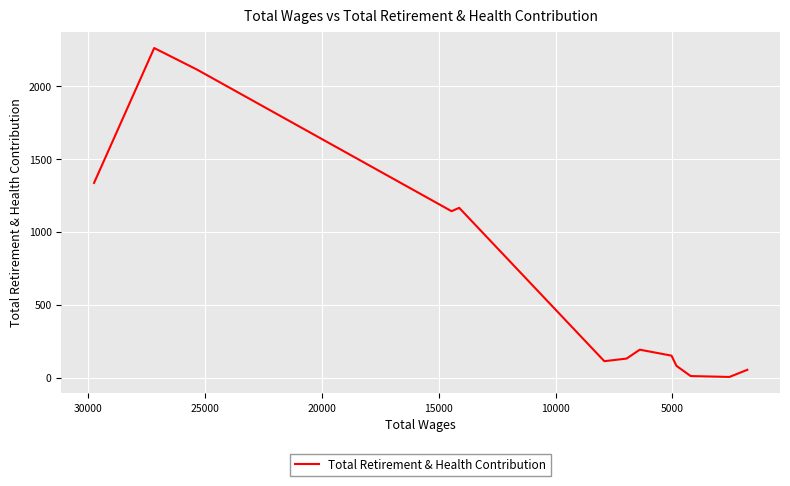

What is the difference between the maximum and minimum values?

2256